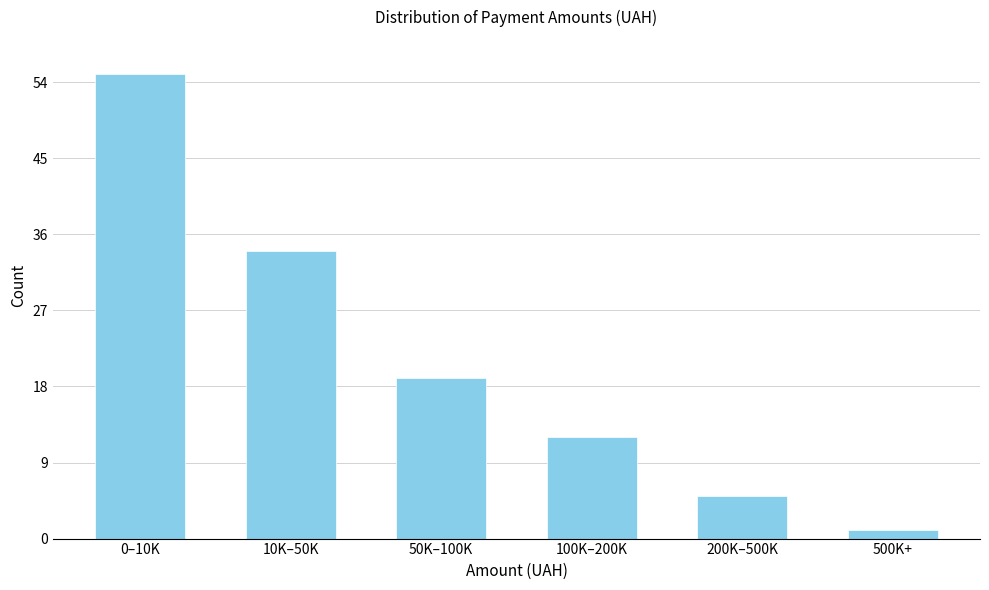

Reading left to right, what are all the values shown in this chart?

0–10K=55	10K–50K=34	50K–100K=19	100K–200K=12	200K–500K=5	500K+=1